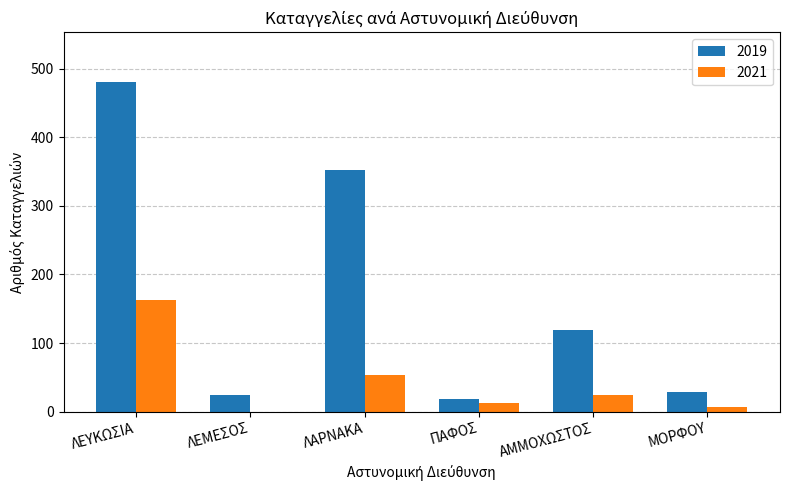

At which category does the chart reach its peak across all series?

ΛΕΥΚΩΣΙΑ